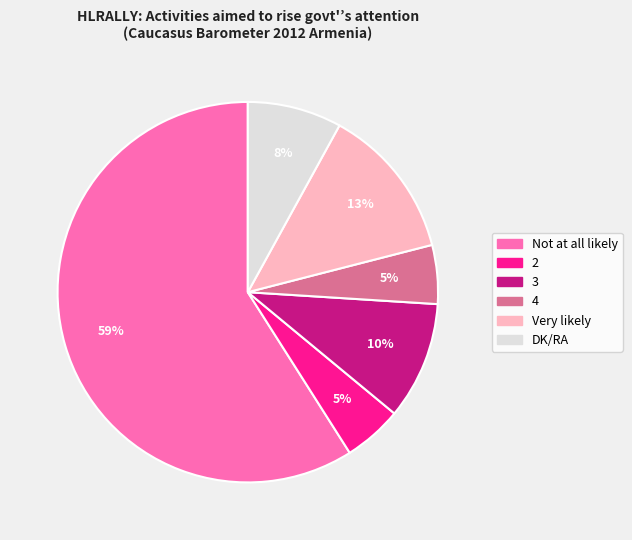

Which category has the biggest portion of the pie?

Not at all likely